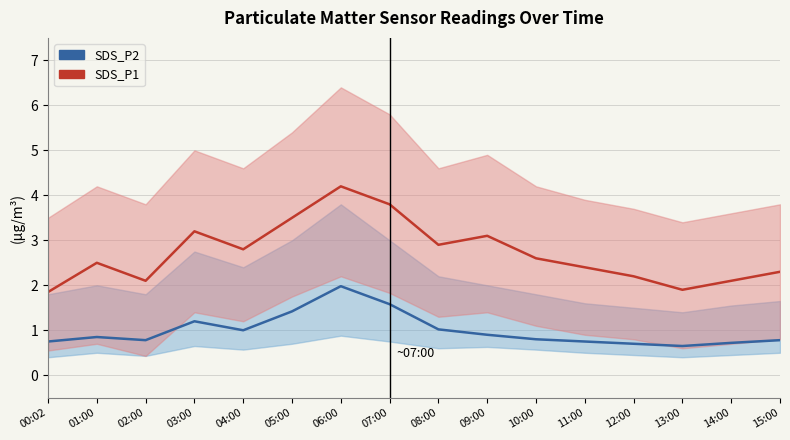

What is the total value across all series at 06:00?

6.2